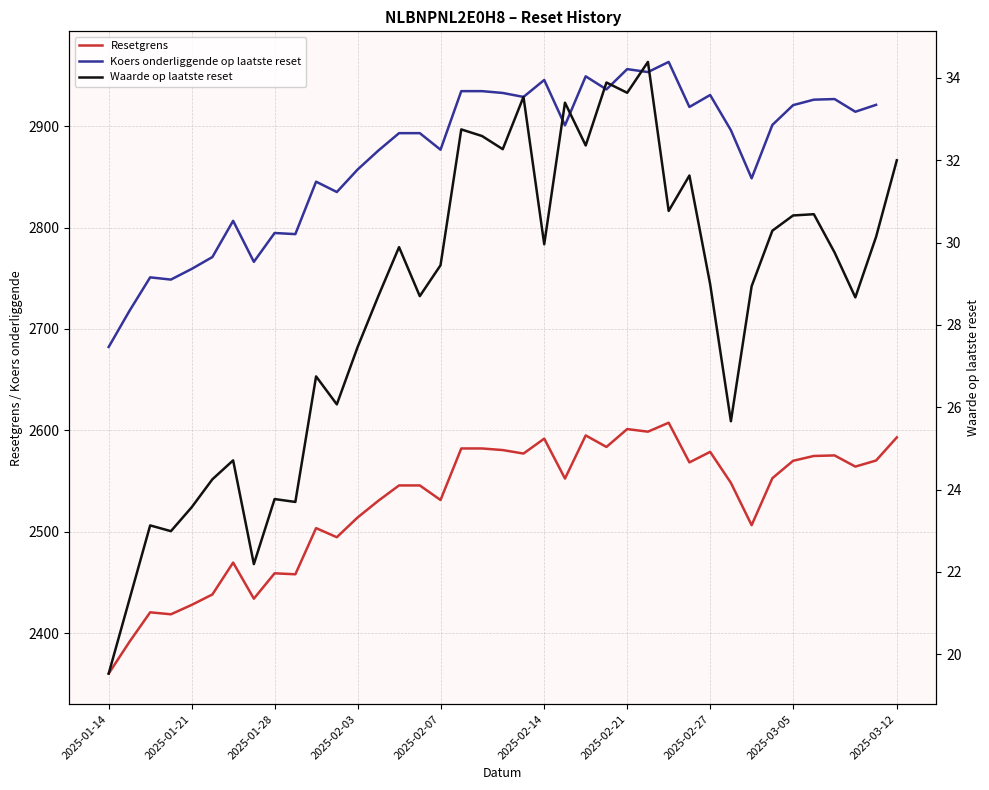

What is the average value of the Waarde op laatste reset series?

28.5